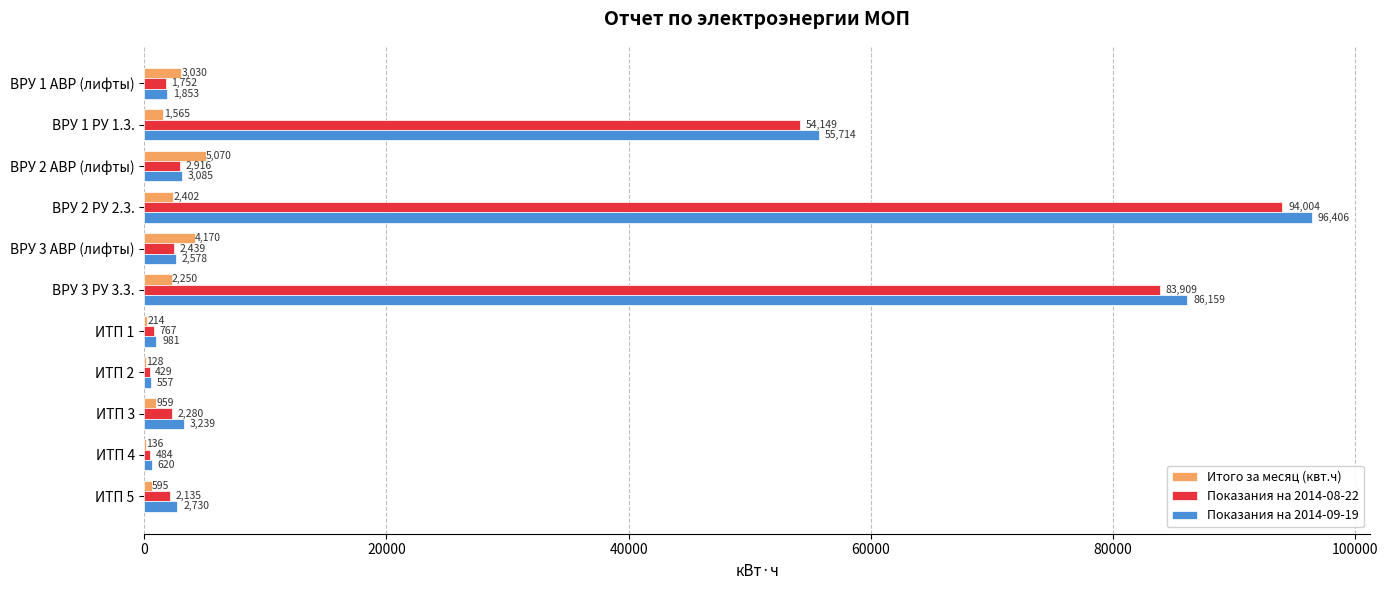

What is the greatest value displayed?

96406